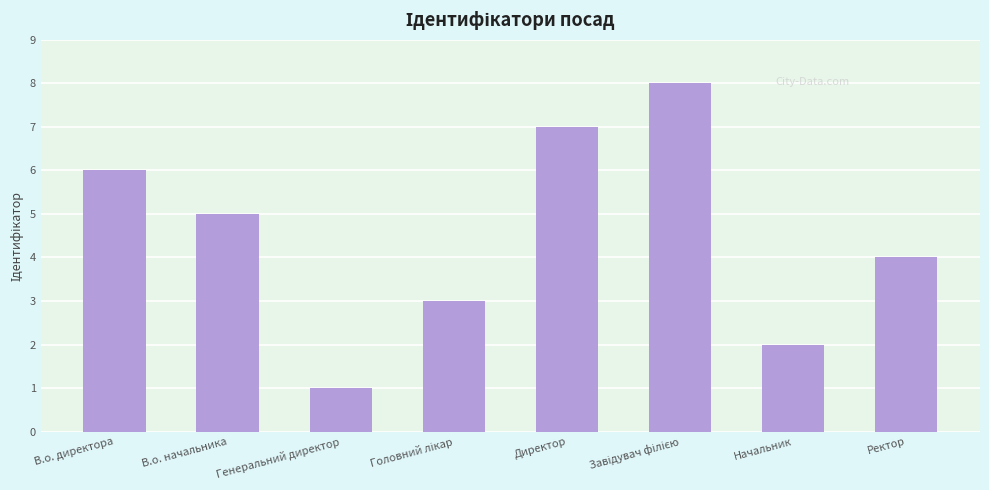

What is the difference between the values at Директор and Ректор?

3